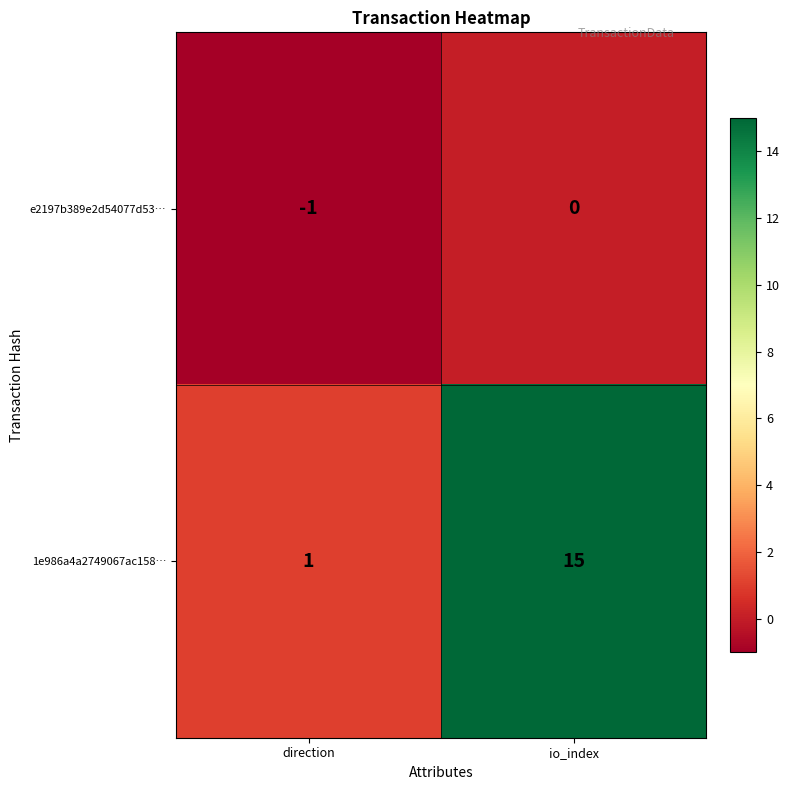

What is the highest value of the 1e986a4a2749067ac158… series?

15